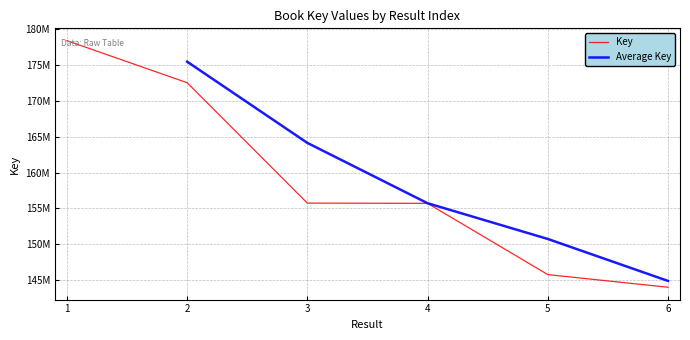

What is the ratio of the value at 4 to the value at 3?

1.0